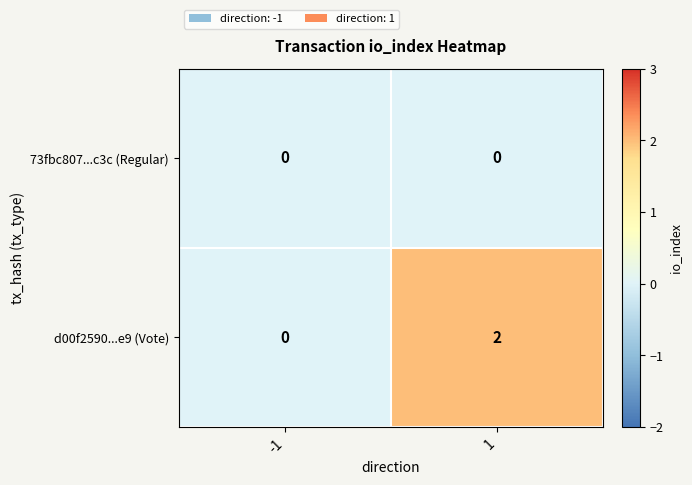

The value of d00f2590...e9 (Vote) at 1 is 2. True or false?

True